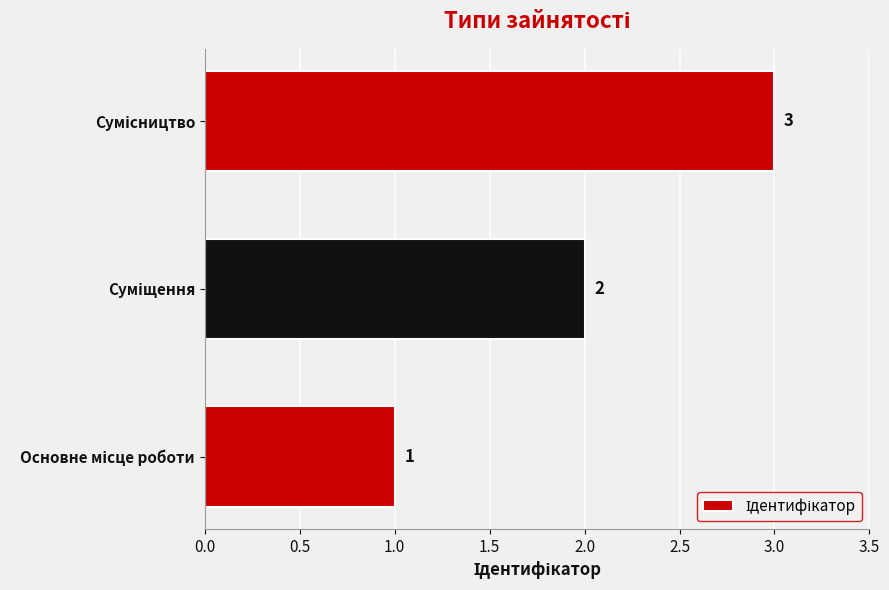

What is the sum of all values?

6